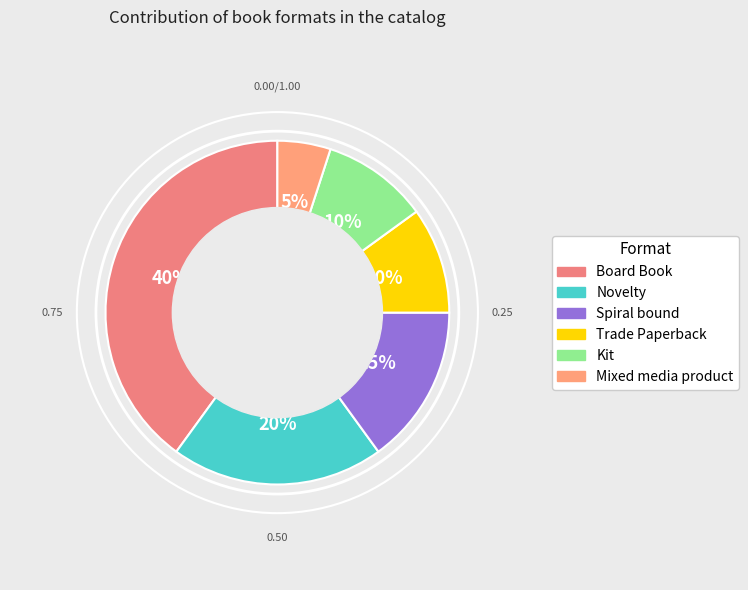

What percentage is the Spiral bound slice, to the nearest percent?

15%